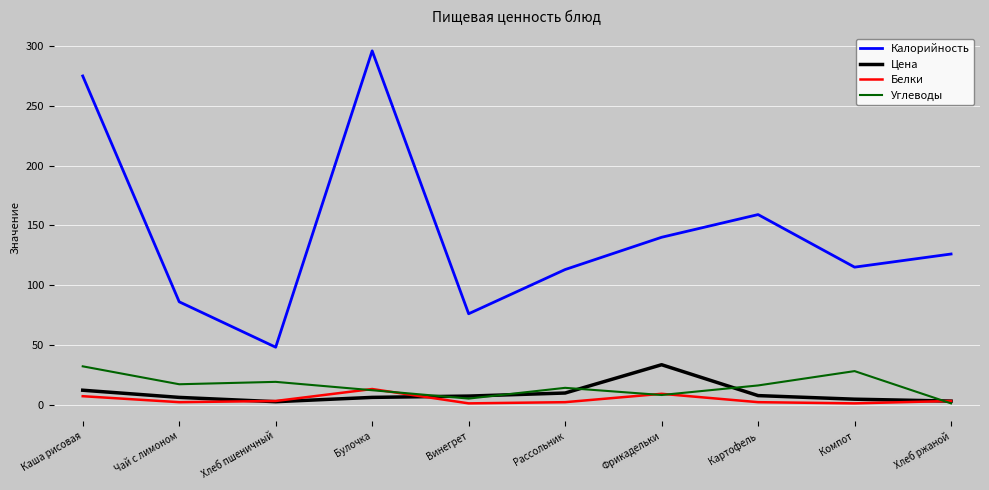

True or false: Калорийность and Белки cross at least once.

False